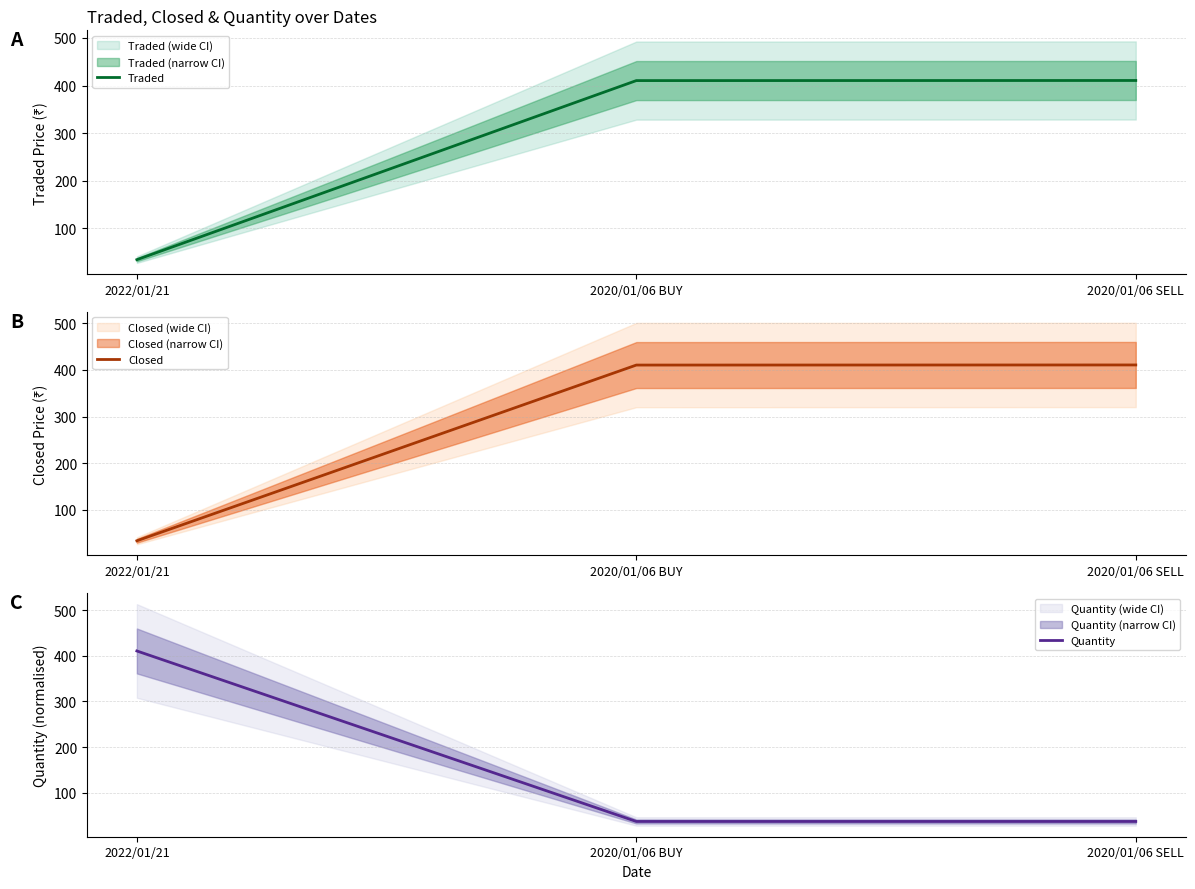

At which label is Quantity closest to 223?

2020/01/06 BUY